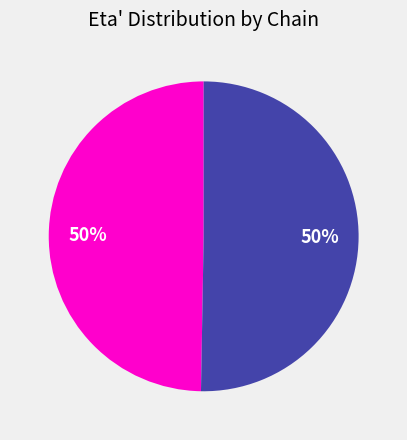

How many segments does this pie chart have?

2